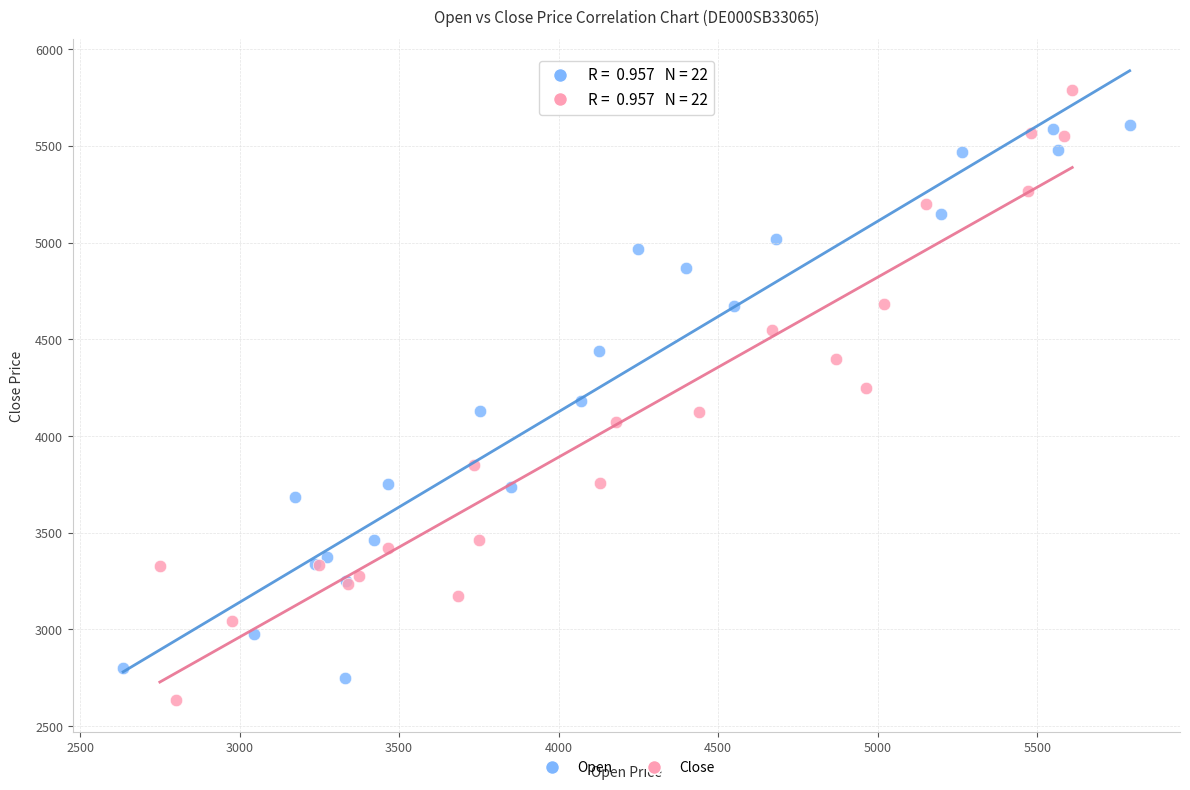

What are all the series names shown in the legend?

Open, Close